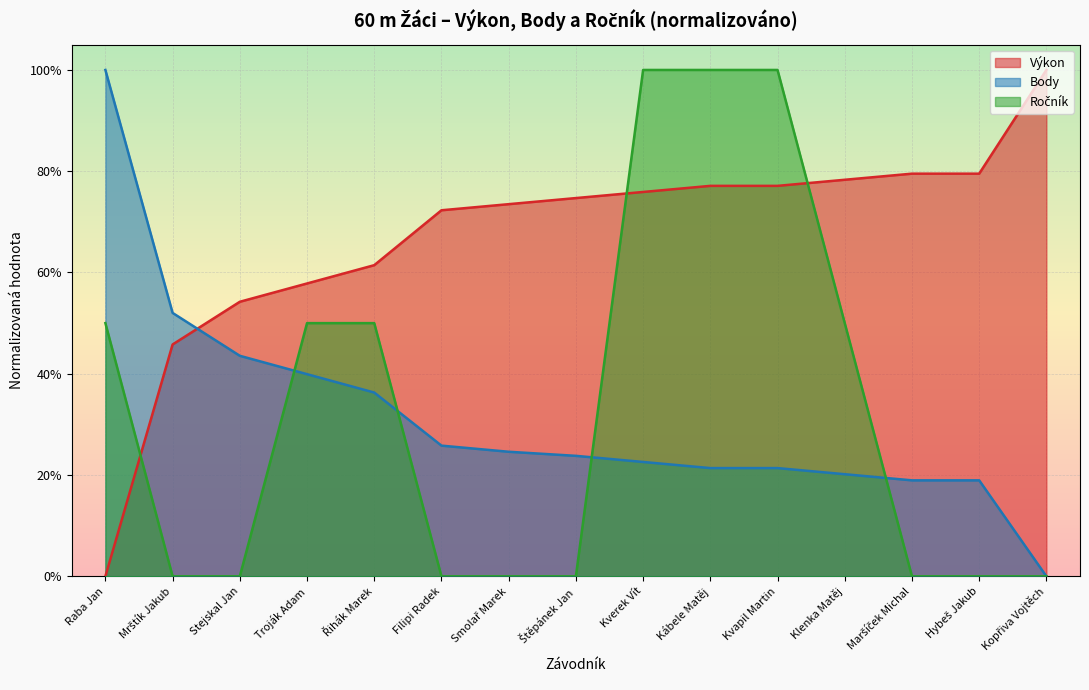

True or false: Ročník has a value of 1.0 at Kvapil Martin.

True